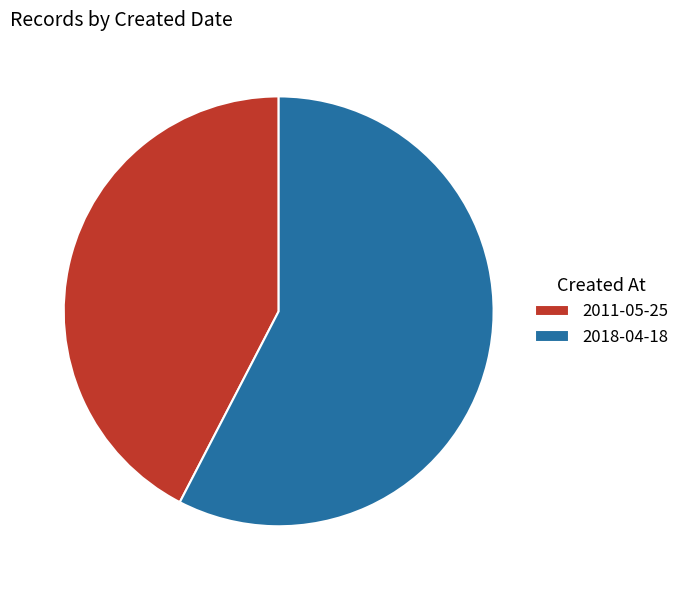

Do 2011-05-25 and 2018-04-18 together represent more than half of the pie?

Yes